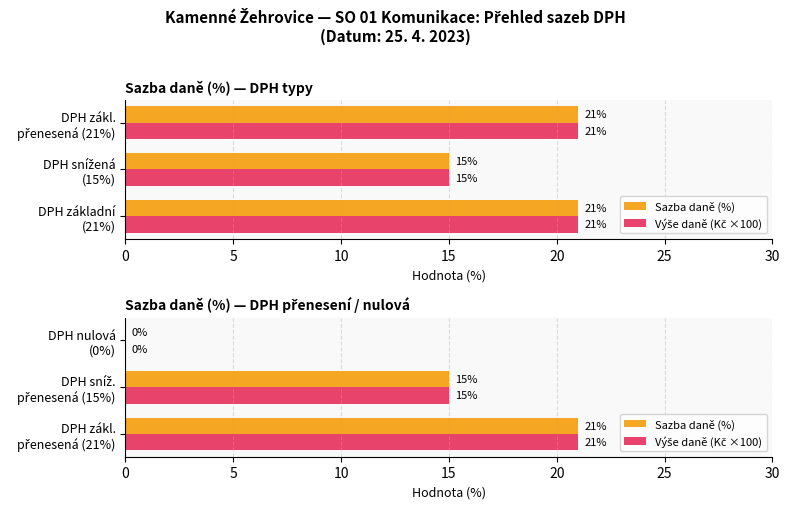

At how many categories does at least one series exceed 7?

2